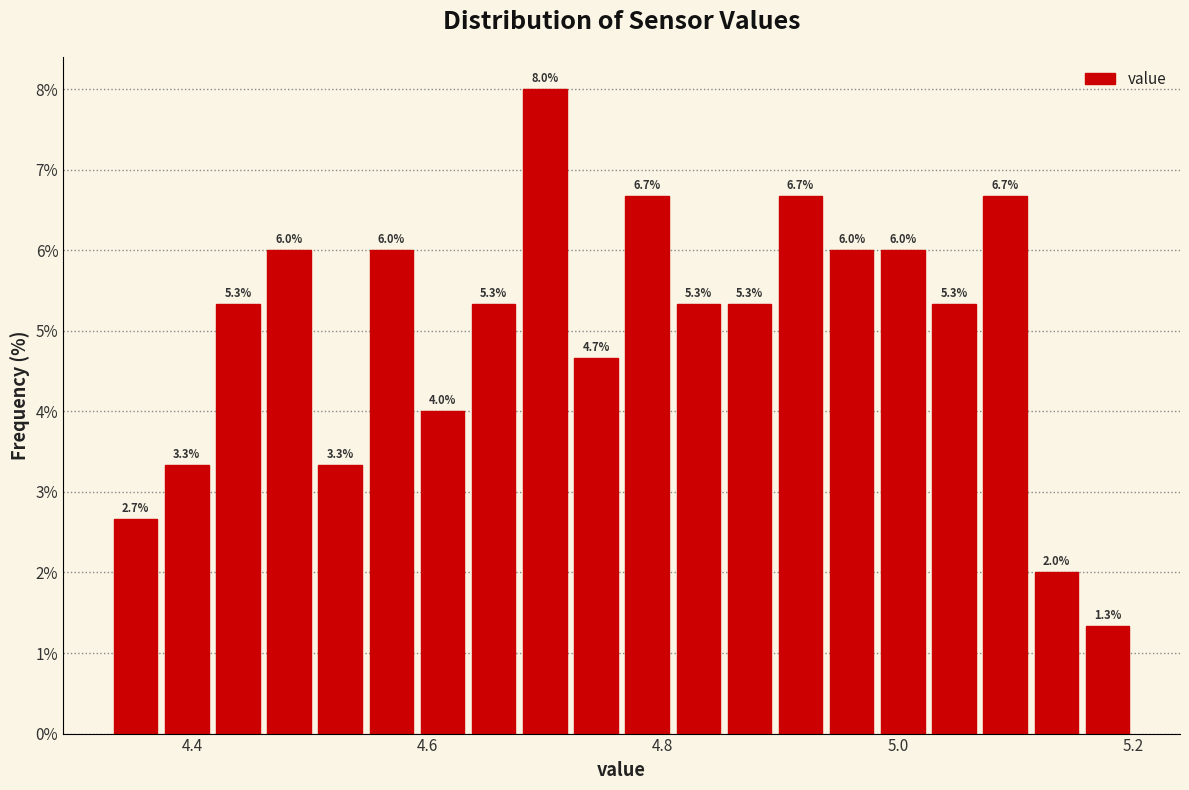

Around what value on the x-axis is the tallest bar? Give the approximate position of its centre, as read against the axis.

4.70